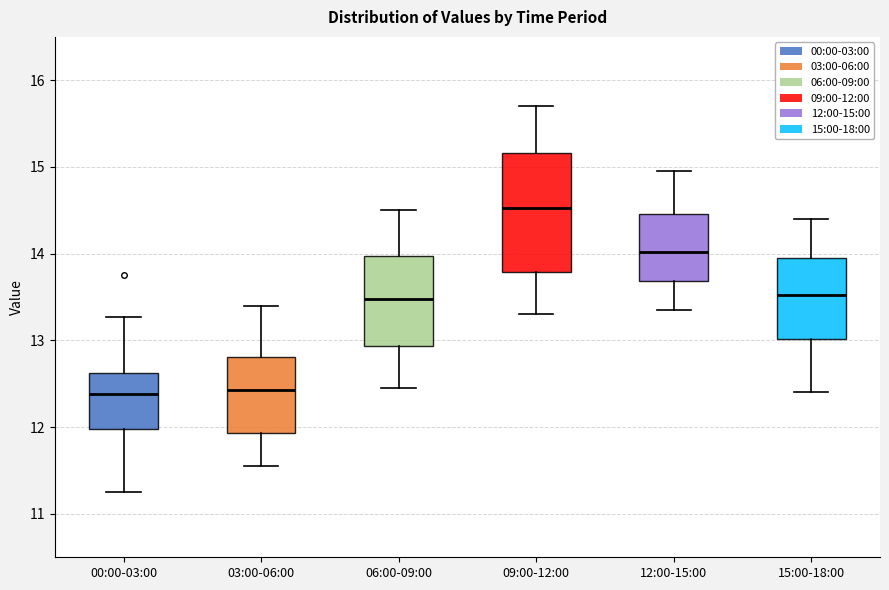

Comparing the boxes themselves (not the whiskers), which one is the tallest?

09:00-12:00